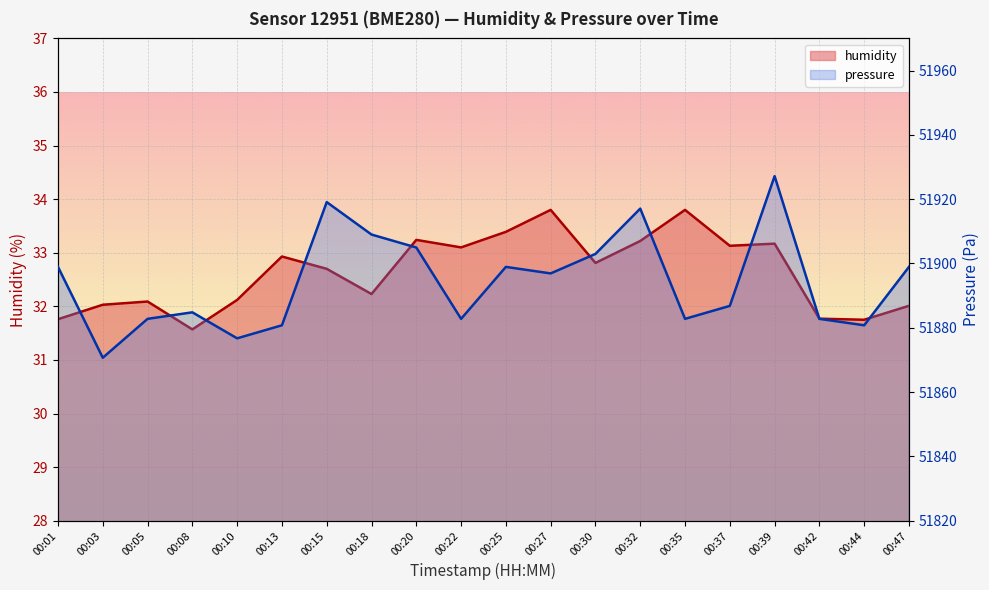

What is the sum of the humidity values at 00:03 and 00:42?

63.8